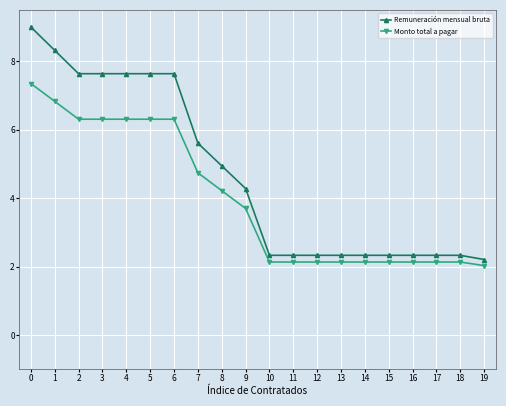

Reading left to right, extract all data points from this chart.

Remuneración mensual bruta: 0=9.0	1=8.3	2=7.6	3=7.6	4=7.6	5=7.6	6=7.6	7=5.6	8=4.9	9=4.3	10=2.3	11=2.3	12=2.3	13=2.3	14=2.3	15=2.3	16=2.3	17=2.3	18=2.3	19=2.2
Monto total a pagar: 0=7.4	1=6.8	2=6.3	3=6.3	4=6.3	5=6.3	6=6.3	7=4.7	8=4.2	9=3.7	10=2.1	11=2.1	12=2.1	13=2.1	14=2.1	15=2.1	16=2.1	17=2.1	18=2.1	19=2.0